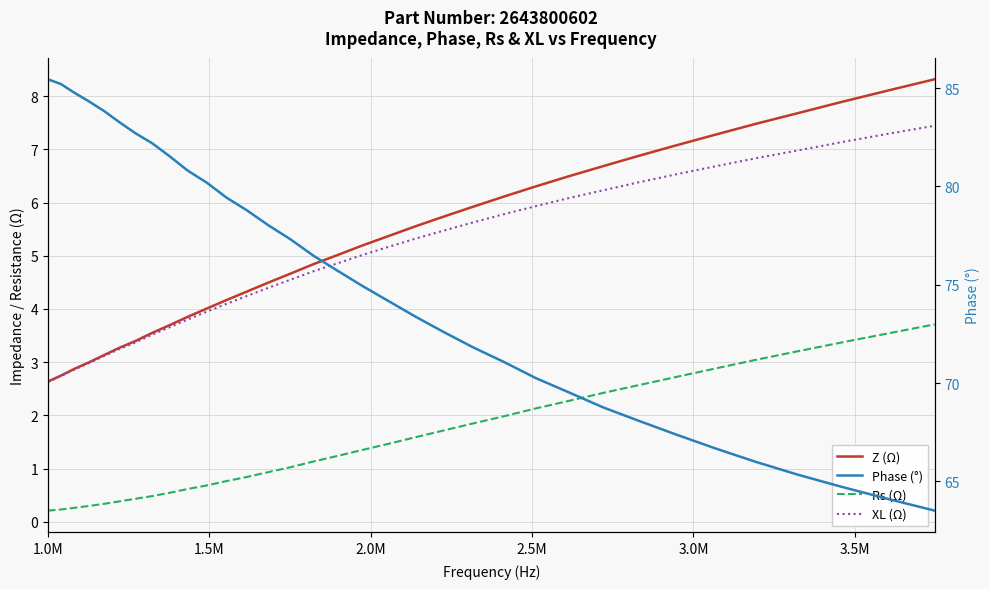

True or false: Phase (°) and Rs (Ω) cross at least once.

False